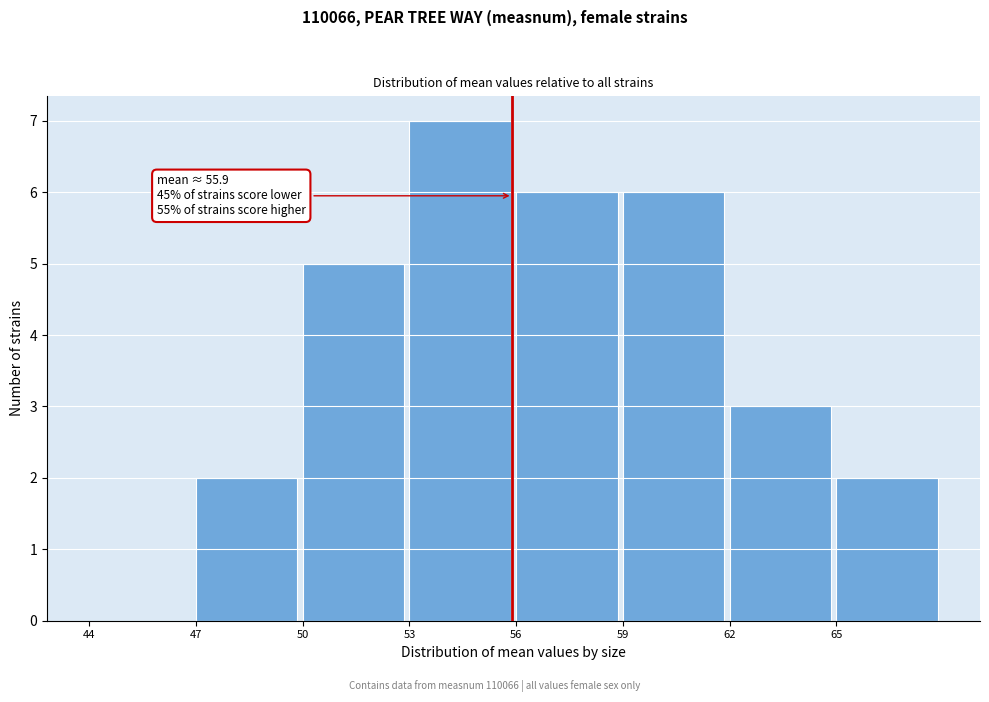

Which range on the x-axis has the tallest bar?

53 to 56